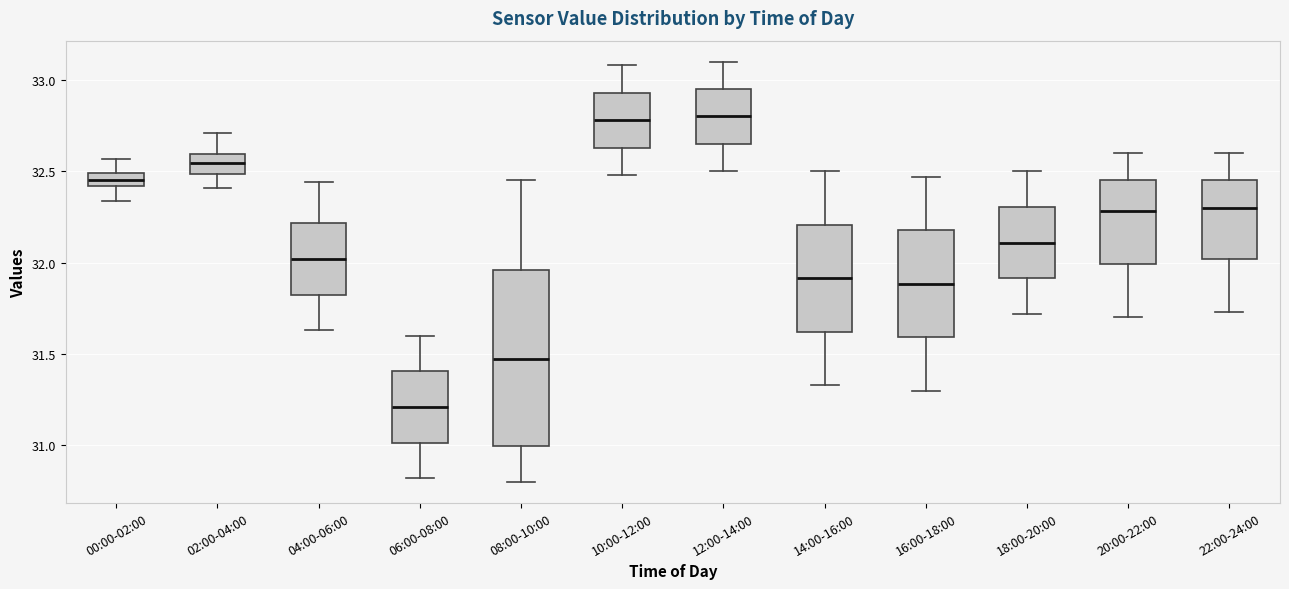

Comparing the boxes themselves (not the whiskers), which one is the tallest?

08:00-10:00